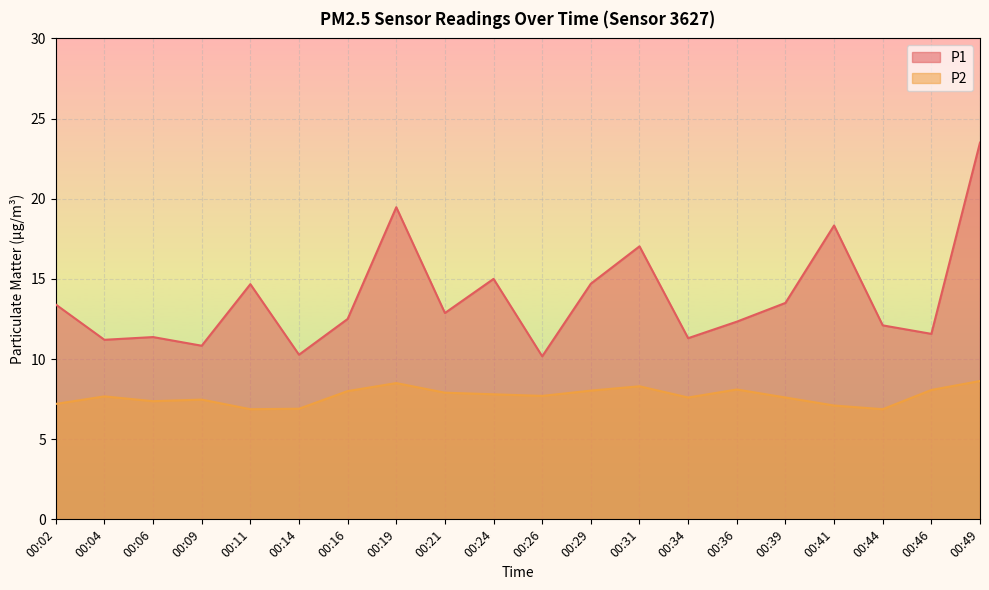

What is the sum of all P1 values?

276.1